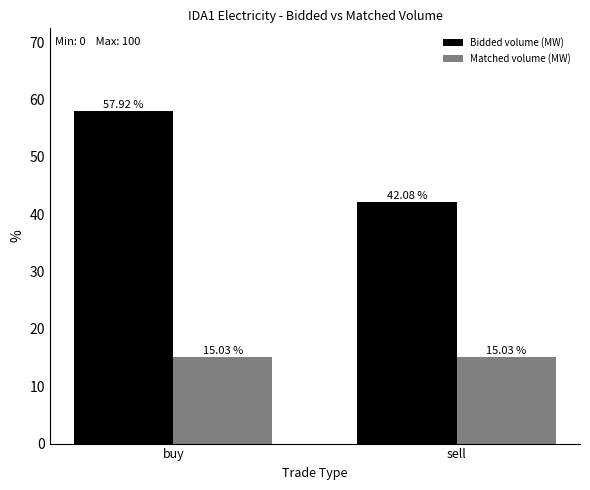

Reading right to left, list all the values displayed in this chart.

Bidded volume (MW): sell=42.1	buy=57.9
Matched volume (MW): sell=15.0	buy=15.0